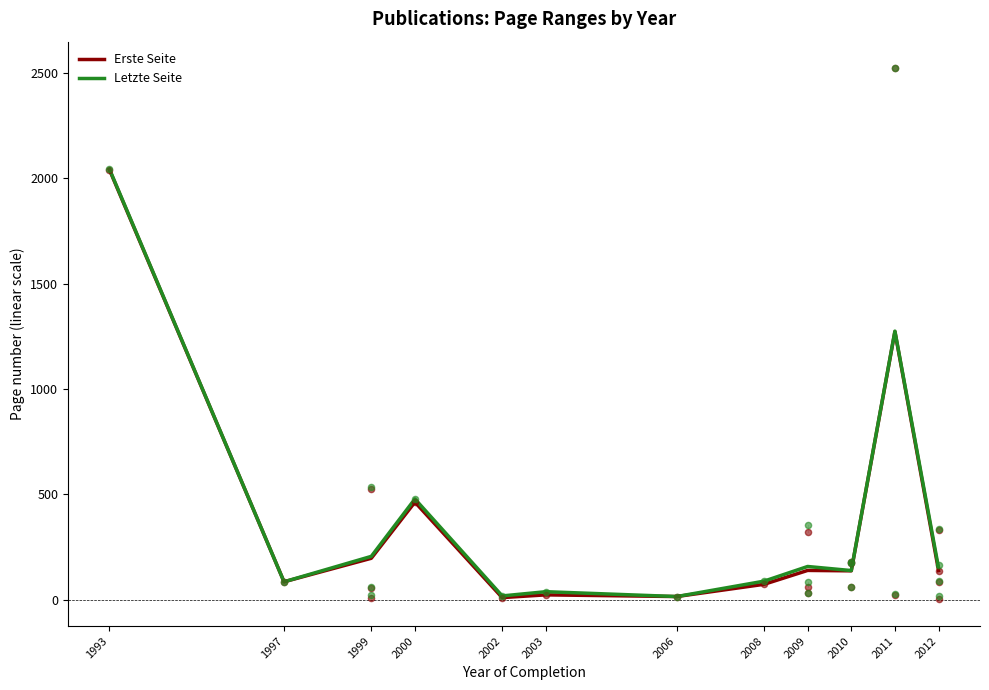

What are all the series names shown in the legend?

Erste Seite, Letzte Seite